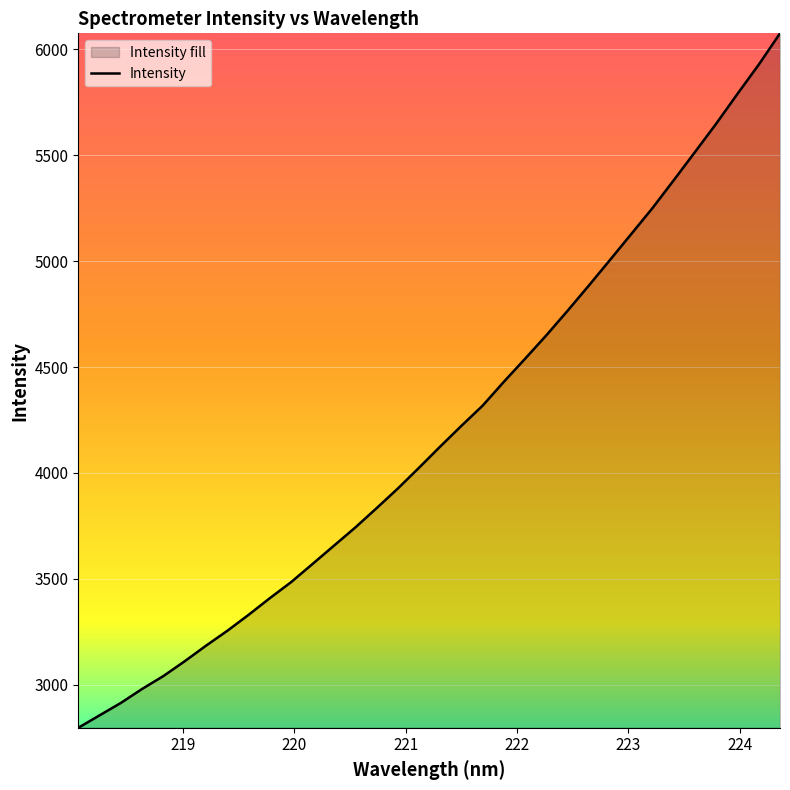

What is the value of the 31st point from the left?

5650.2